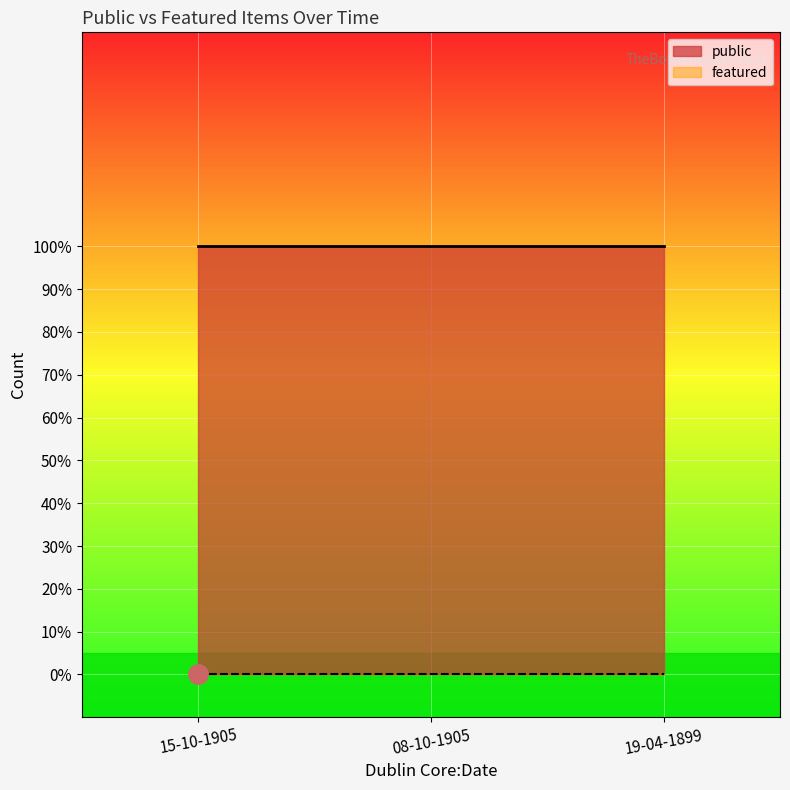

True or false: public has a value of 1 at 08-10-1905.

False